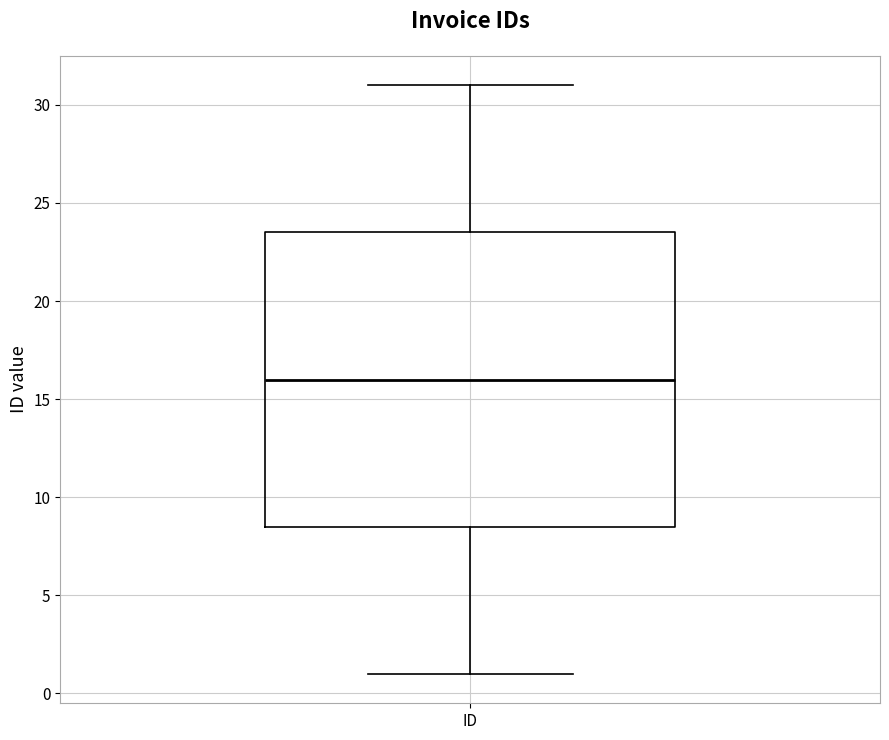

Transcribe this box plot: give where the median line is, the range the box spans, and where the two whiskers end, as read against the y-axis. The values are not printed on the chart, so give them approximately, as read against the axis.

median 16.0, box 8.5 to 23.5, whiskers 1.0 to 31.0